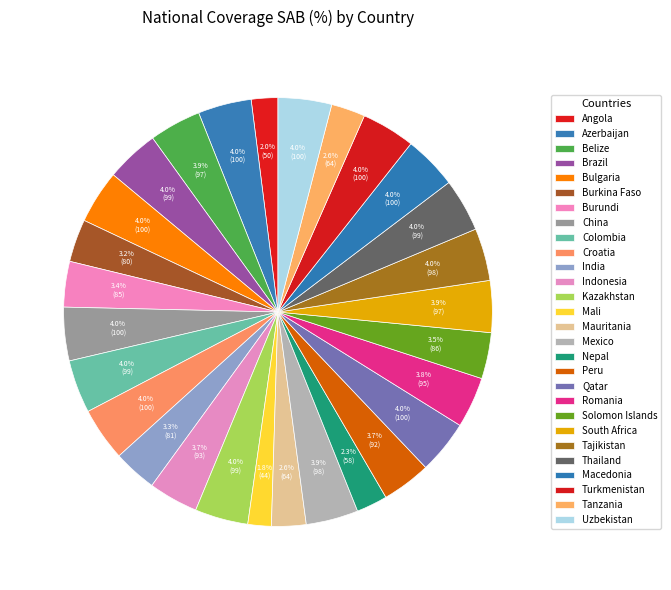

Which has a higher value, Belize or Macedonia?

Macedonia